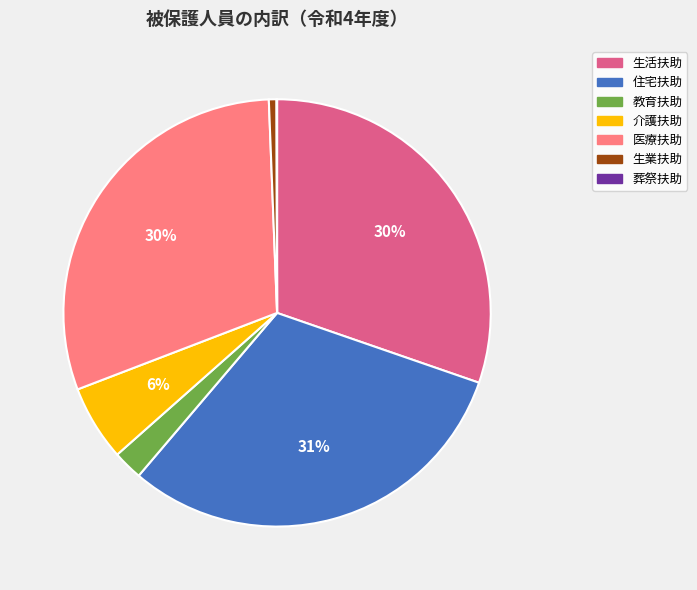

The 介護扶助 slice represents 6% of the pie. True or false?

True